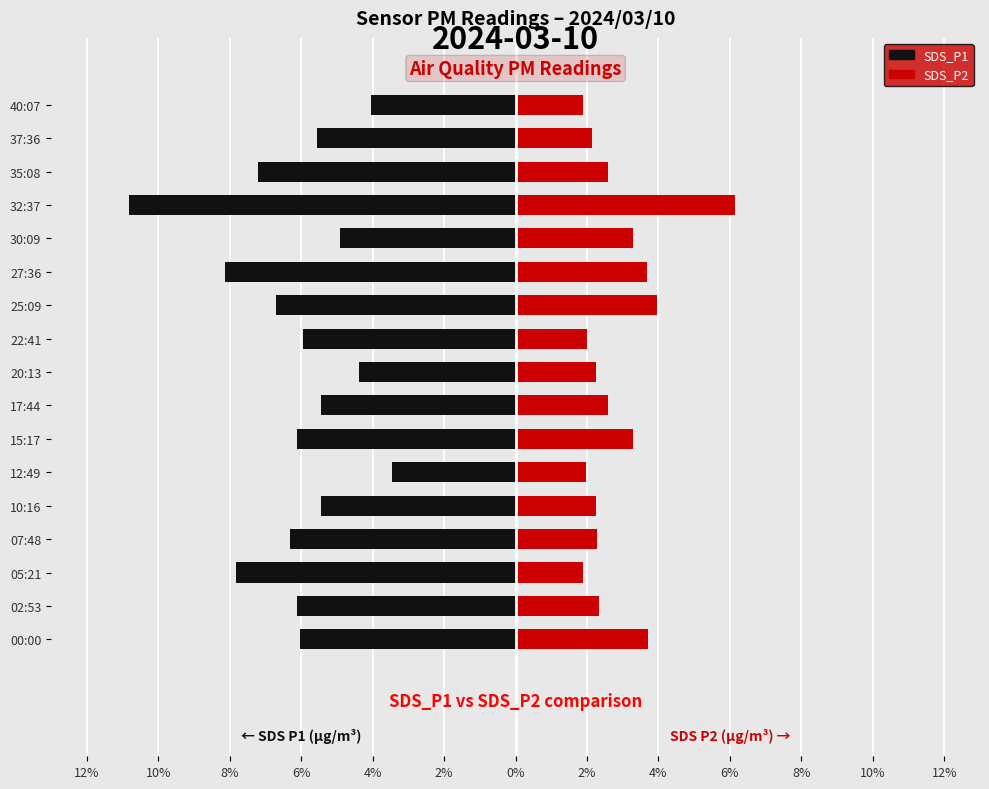

Which series has the widest spread of values?

SDS_P1